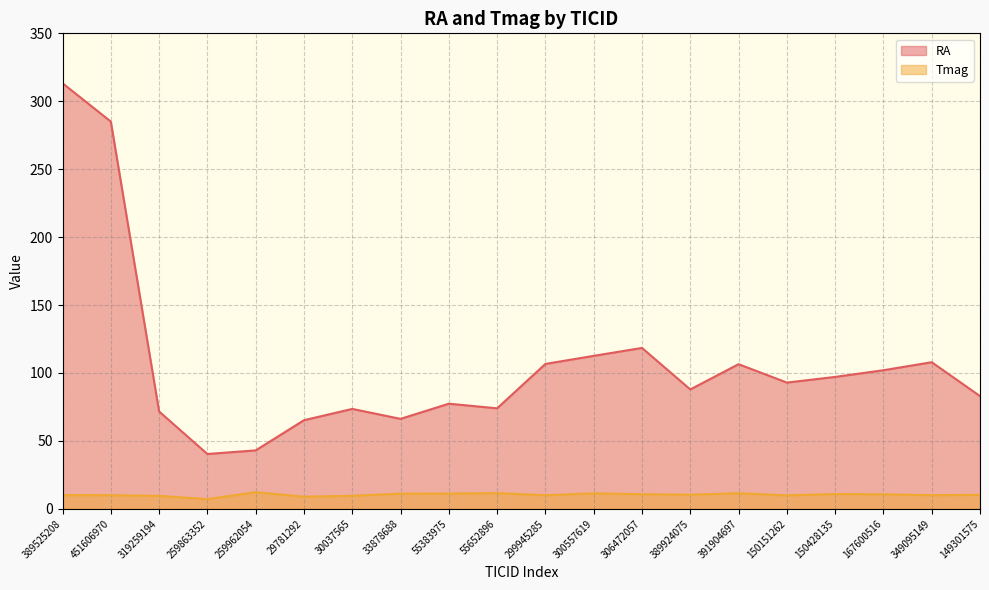

What position from the right is 33878688?

13